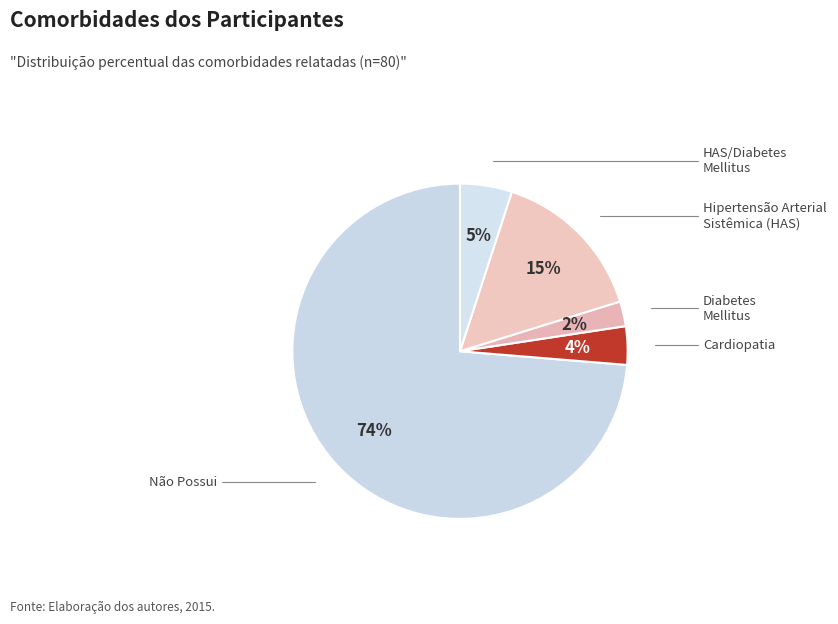

Does any single category account for the majority?

Yes